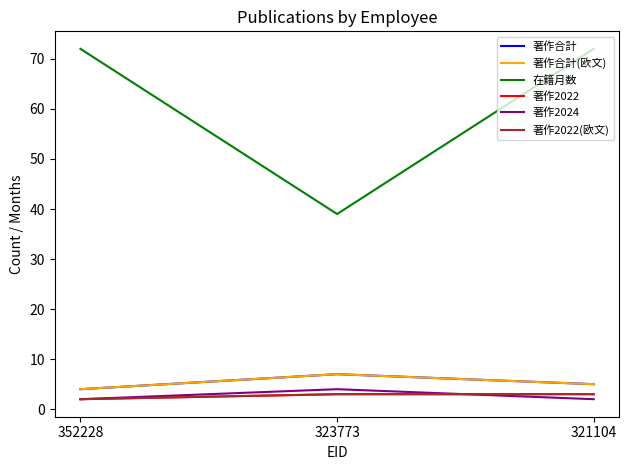

What is the value of the 著作2022 point at the 1st from the left?

2